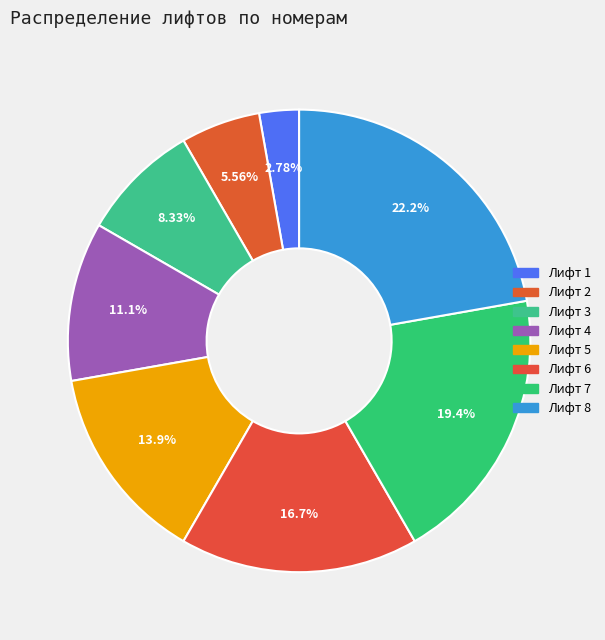

How many slices are in this pie chart?

8